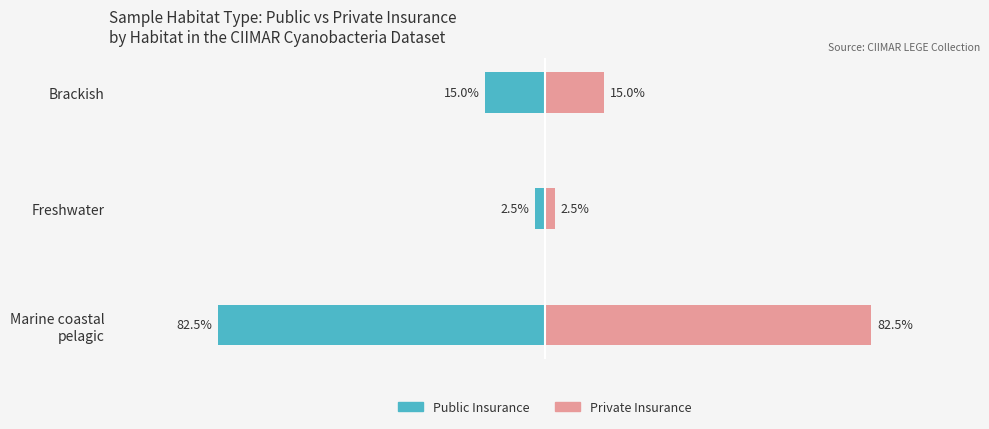

Count the number of categories in the chart.

3